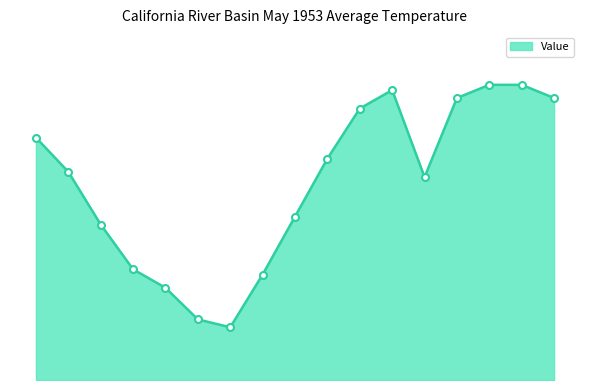

Reading left to right, list all the values displayed in this chart.

55.4	54.1	52.1	50.4	49.7	48.5	48.2	50.2	52.4	54.6	56.5	57.2	53.9	56.9	57.4	57.4	56.9